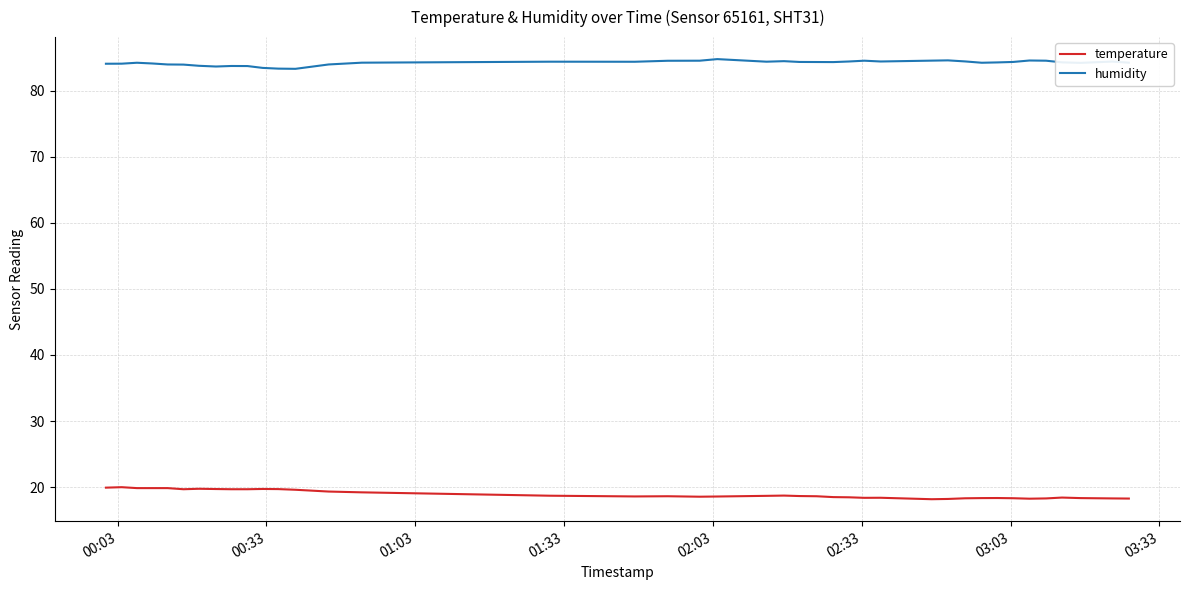

What is the lowest value of the temperature series?

18.2